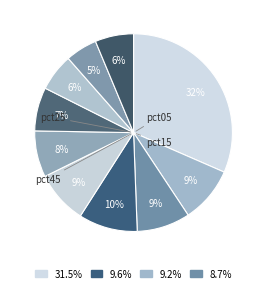

Which category has the smallest portion of the pie?

pct85